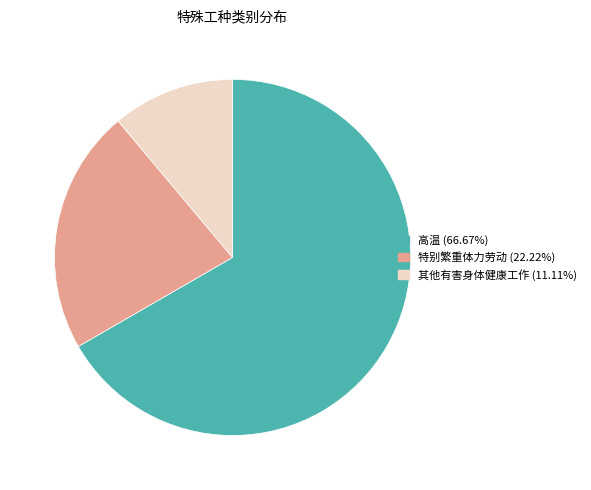

Which has a higher value, 特别繁重体力劳动 or 其他有害身体健康工作?

特别繁重体力劳动